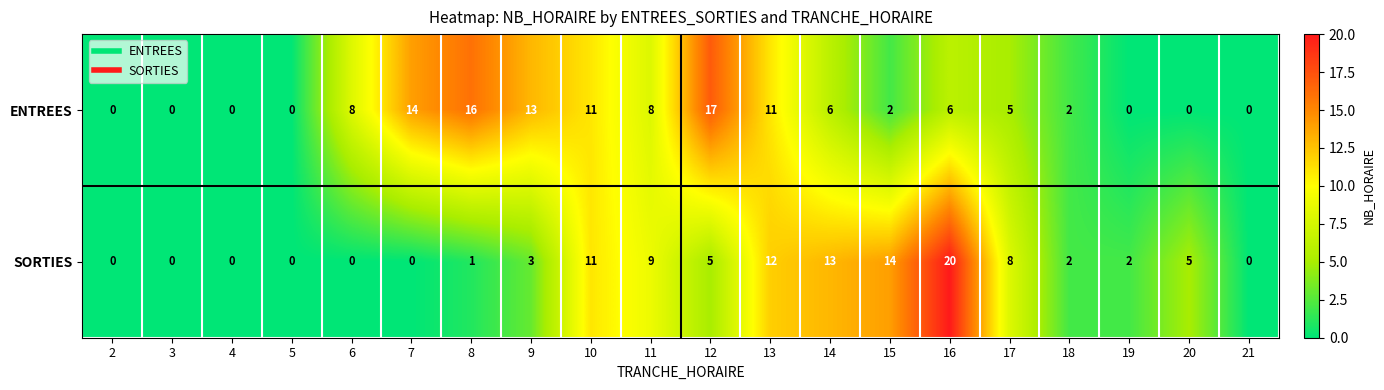

Which series changed the most between 7 and 17?

ENTREES